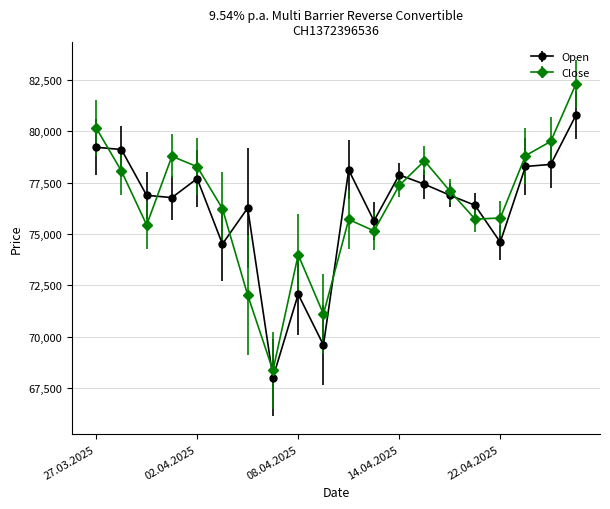

Which series ends up on top after the final intersection of Open and Close?

Close